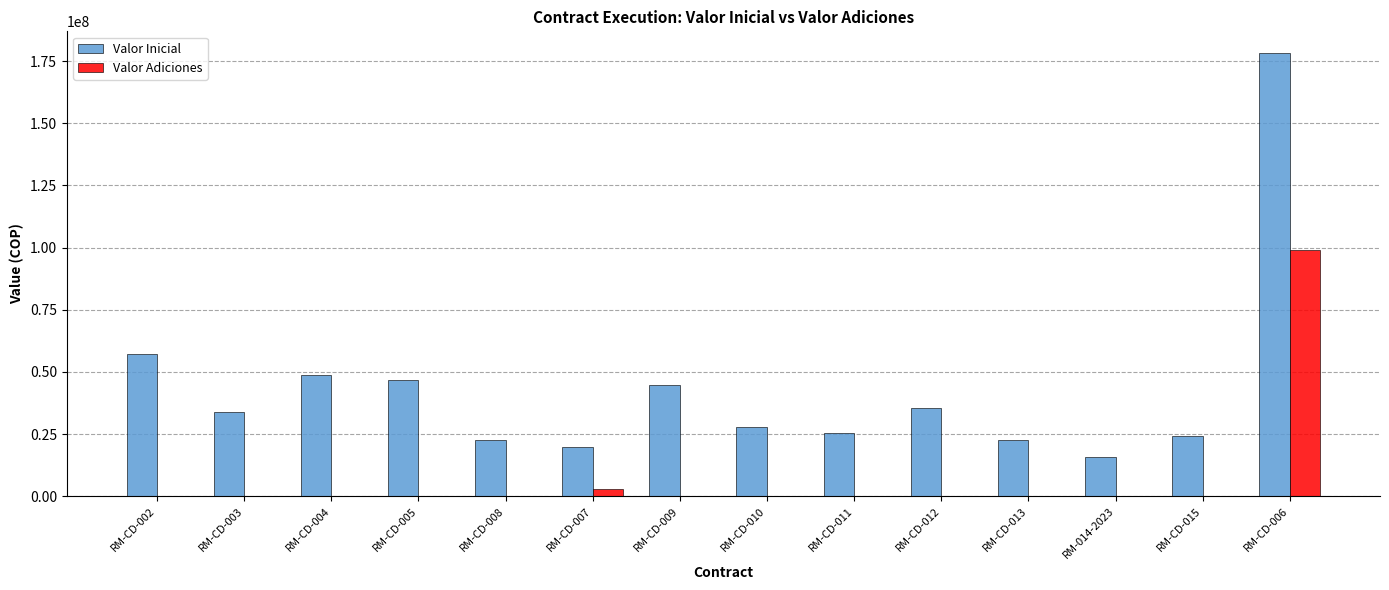

The value of Valor Inicial at RM-CD-011 is 25600000. True or false?

True